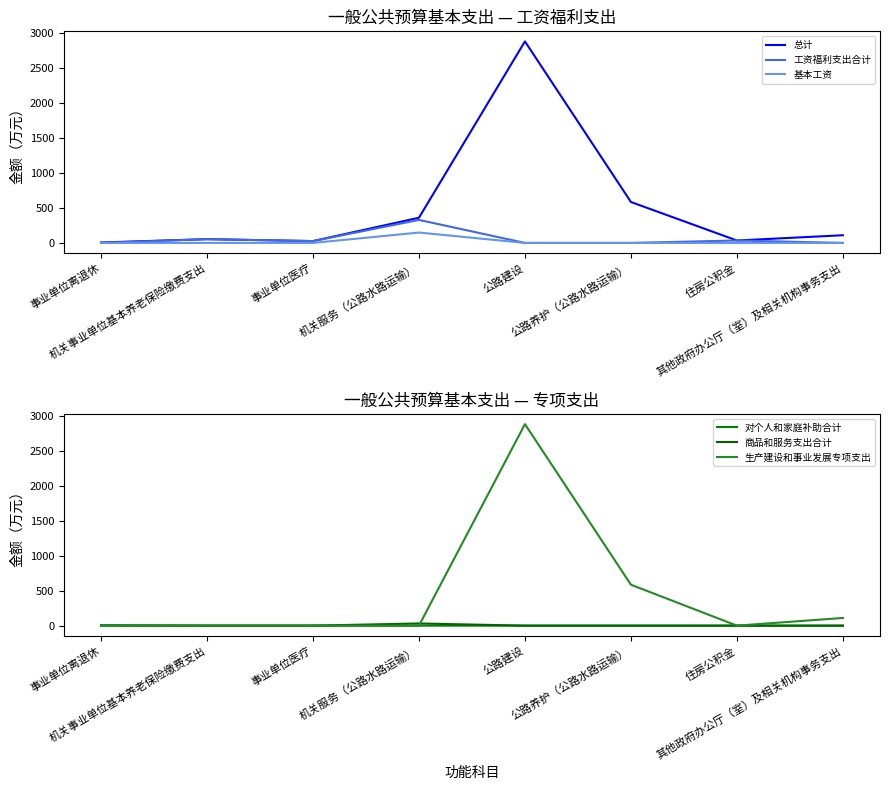

What is the difference between the highest and lowest values at 住房公积金?

34.7